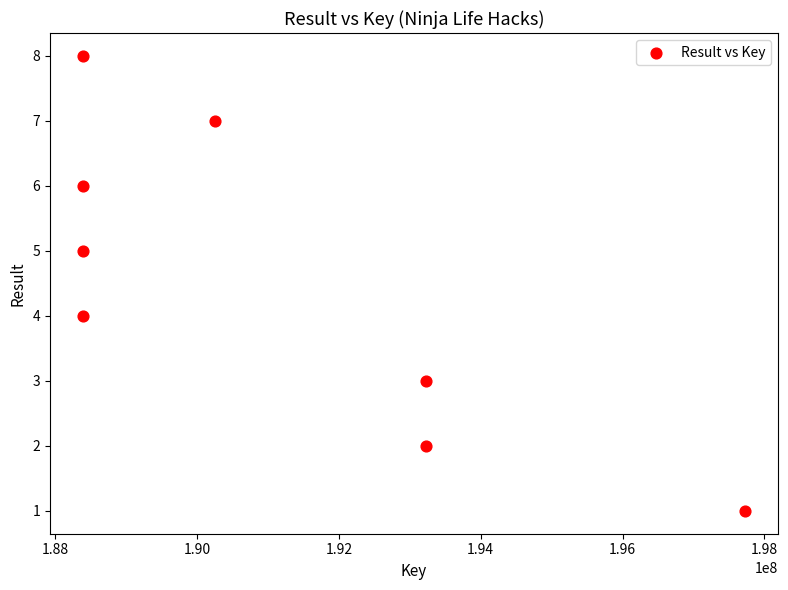

What is the average X value?

191001776